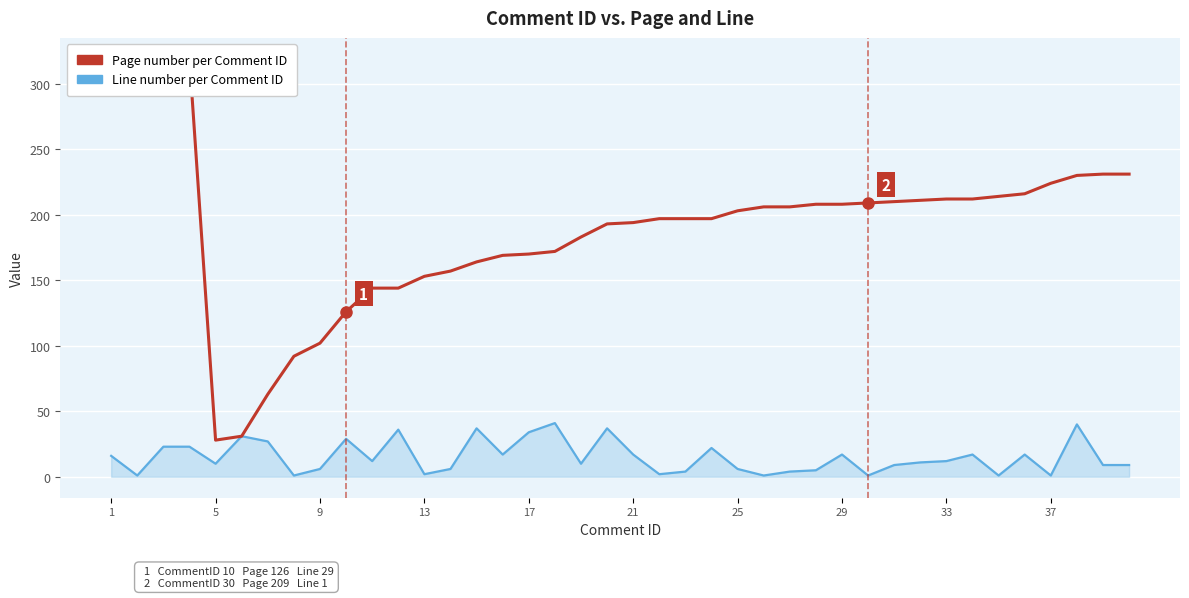

What is the maximum value shown in the chart?

319